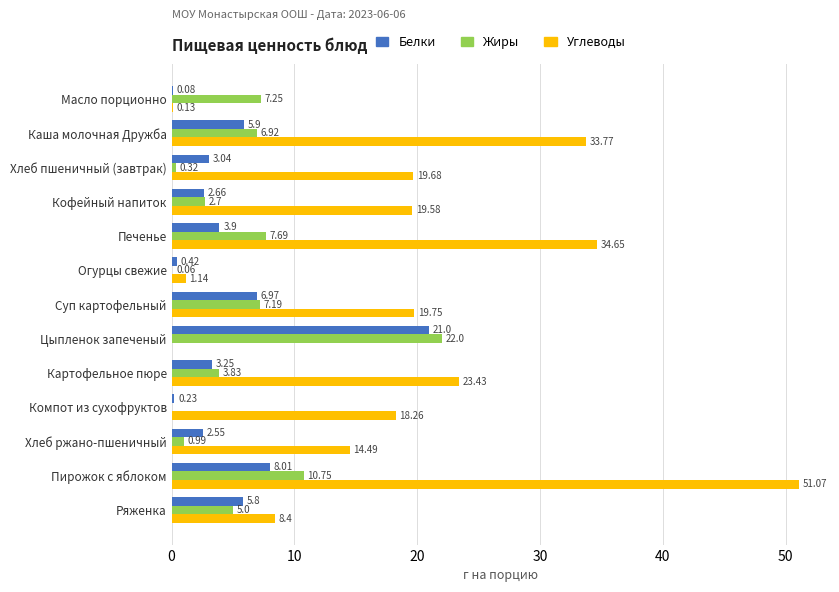

How many distinct data groups are displayed?

3